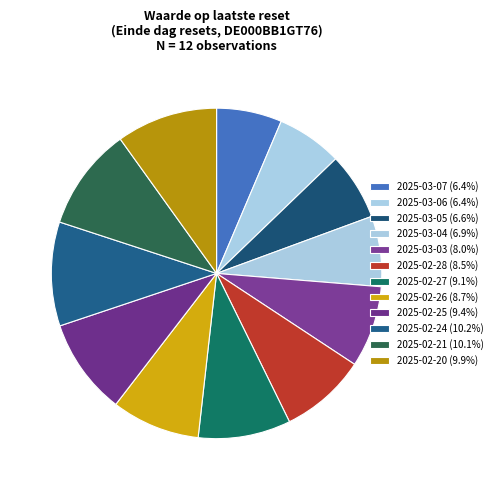

Rank the categories by value from highest to lowest.

2025-02-24, 2025-02-21, 2025-02-20, 2025-02-25, 2025-02-27, 2025-02-26, 2025-02-28, 2025-03-03, 2025-03-04, 2025-03-05, 2025-03-06, 2025-03-07